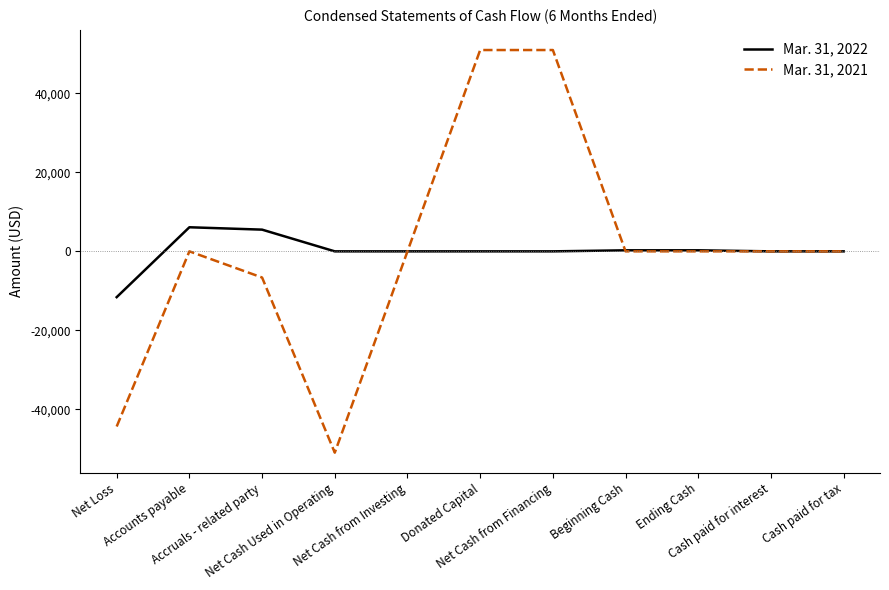

At which label is Mar. 31, 2022 closest to -2750?

Net Cash Used in Operating